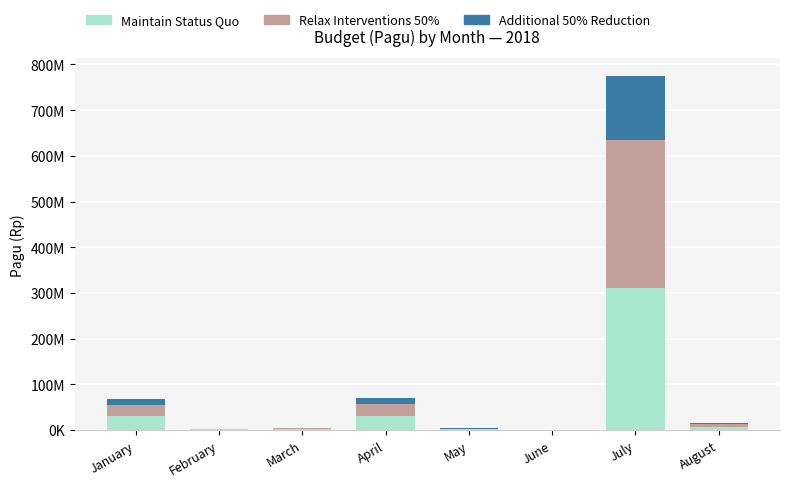

At which label does Relax Interventions 50% first exceed 5882780?

January